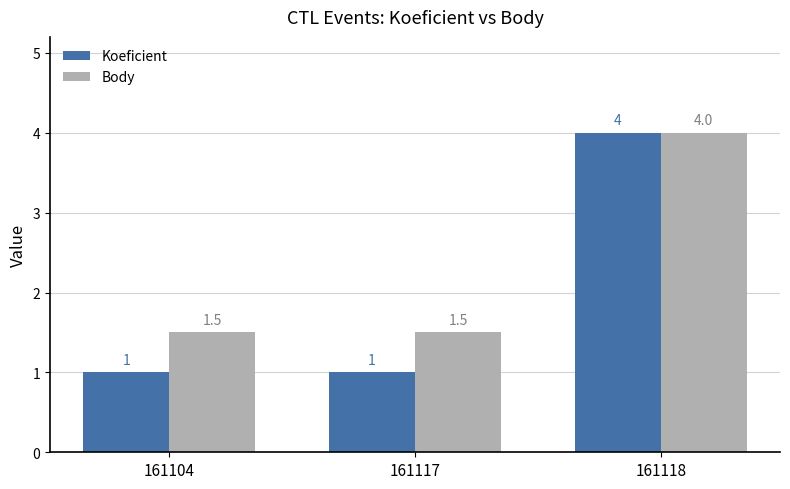

The value of Body at 161104 is 1.5. True or false?

True